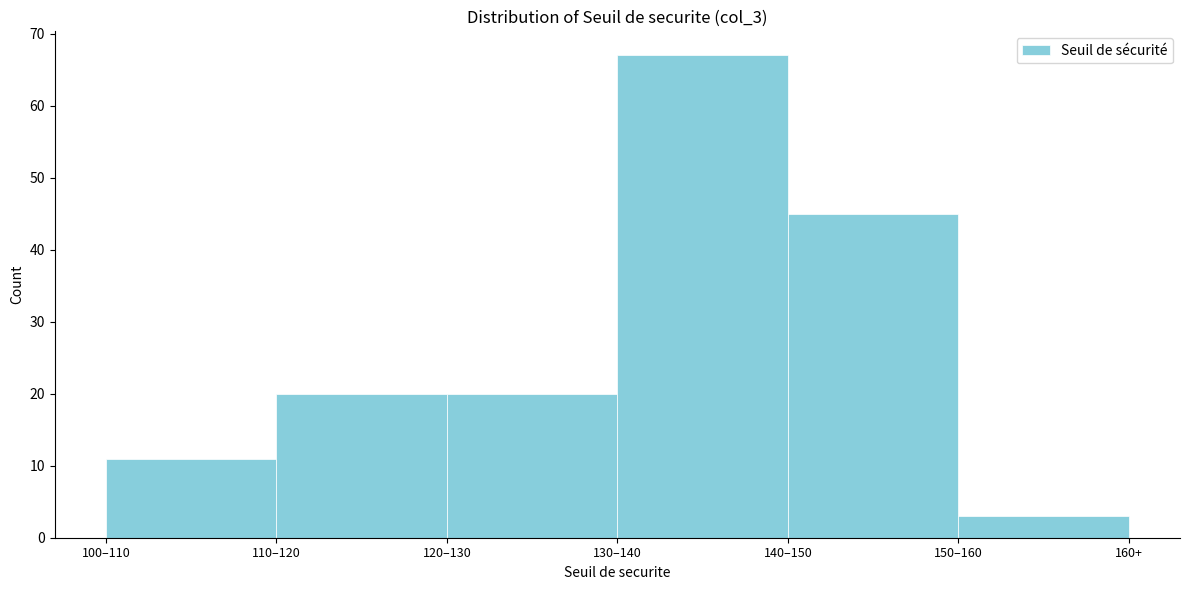

Reading left to right, transcribe all the data shown in this chart.

11	20	20	67	45	3